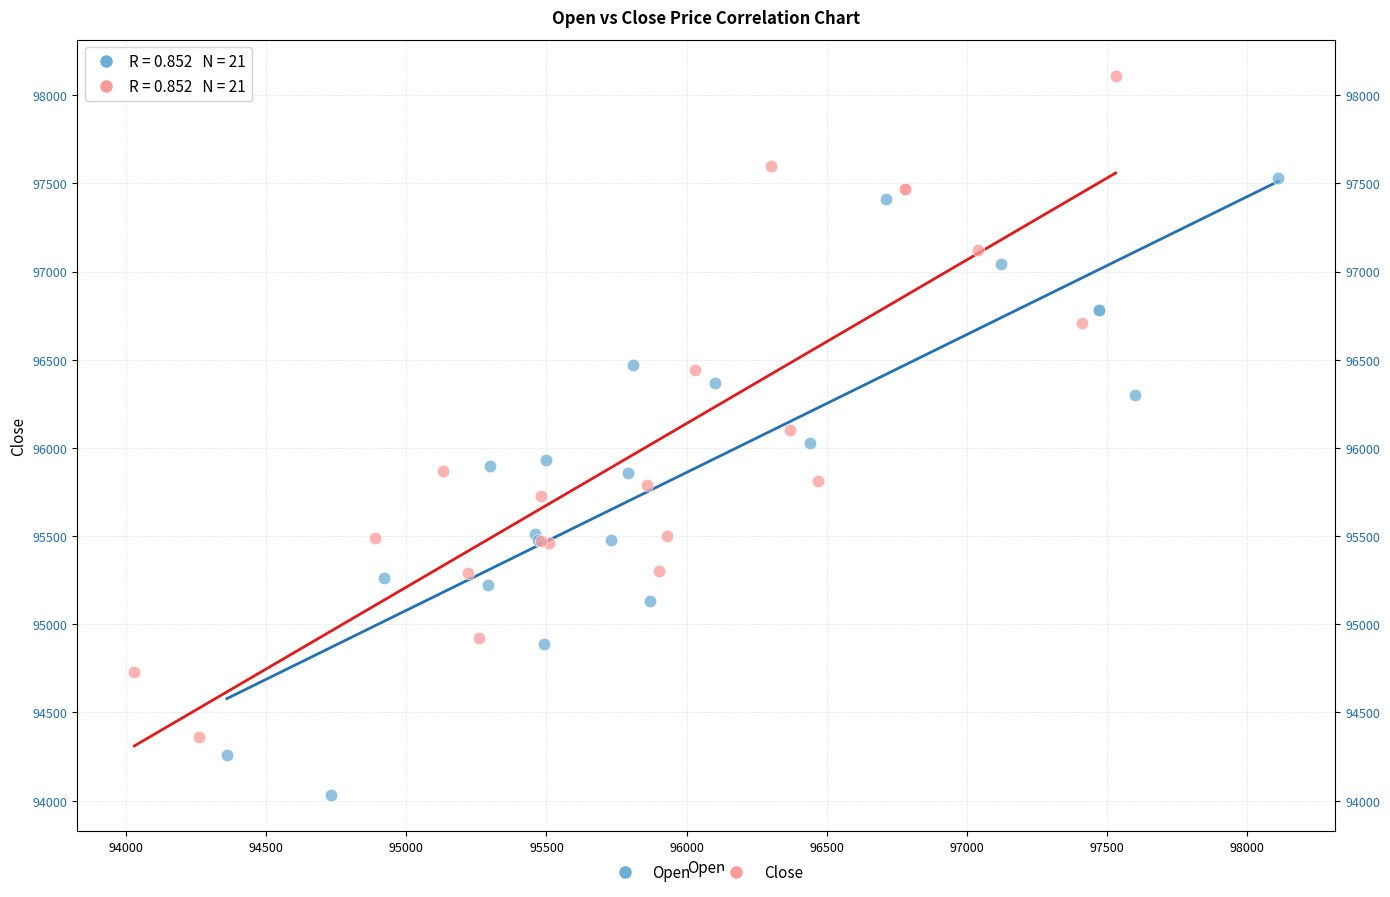

Which series reaches the maximum Y coordinate?

Close